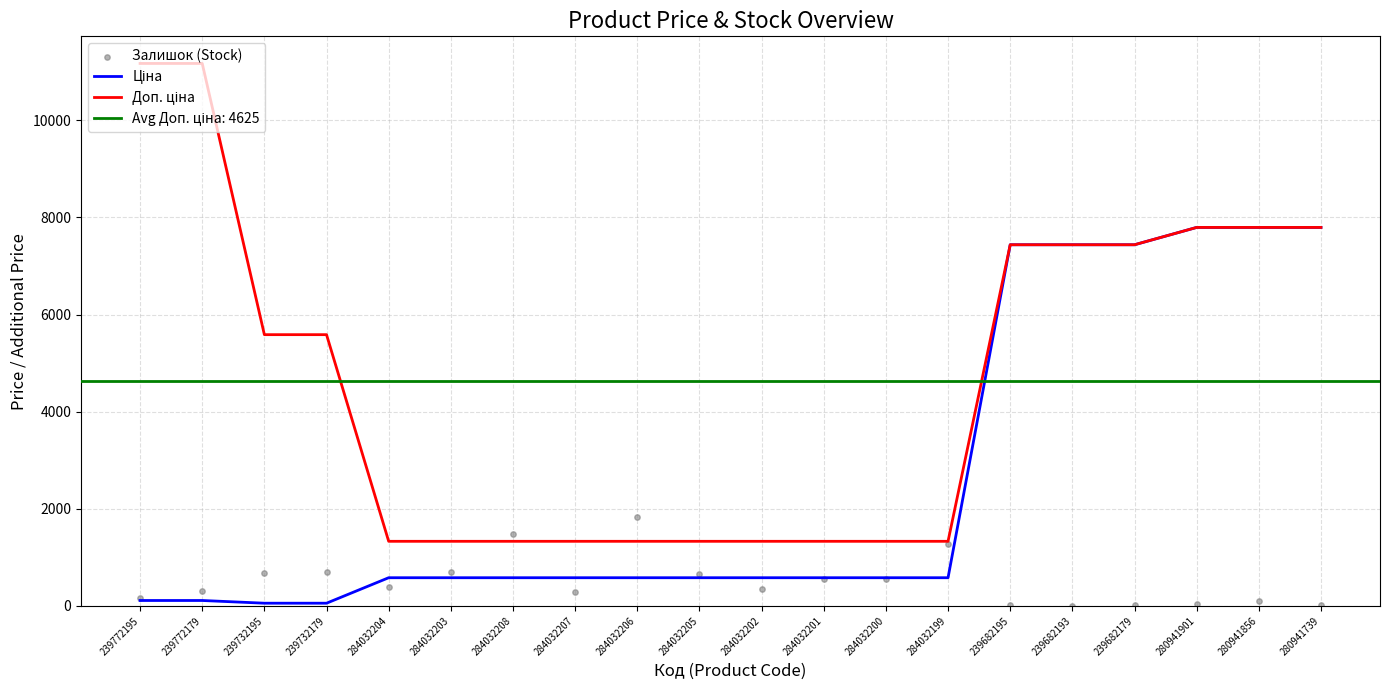

At which category is the sum across all series the highest?

280941856